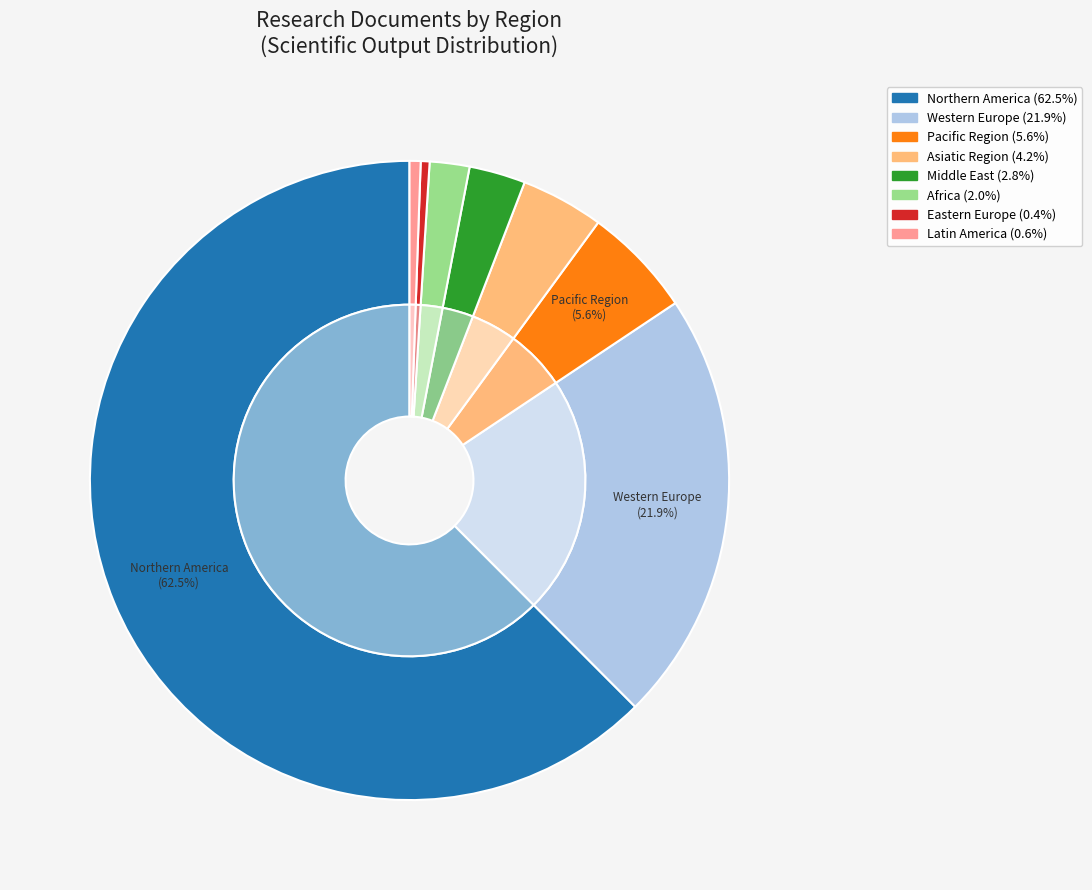

Rank the categories by value from highest to lowest.

Northern America, Western Europe, Pacific Region, Asiatic Region, Middle East, Africa, Latin America, Eastern Europe